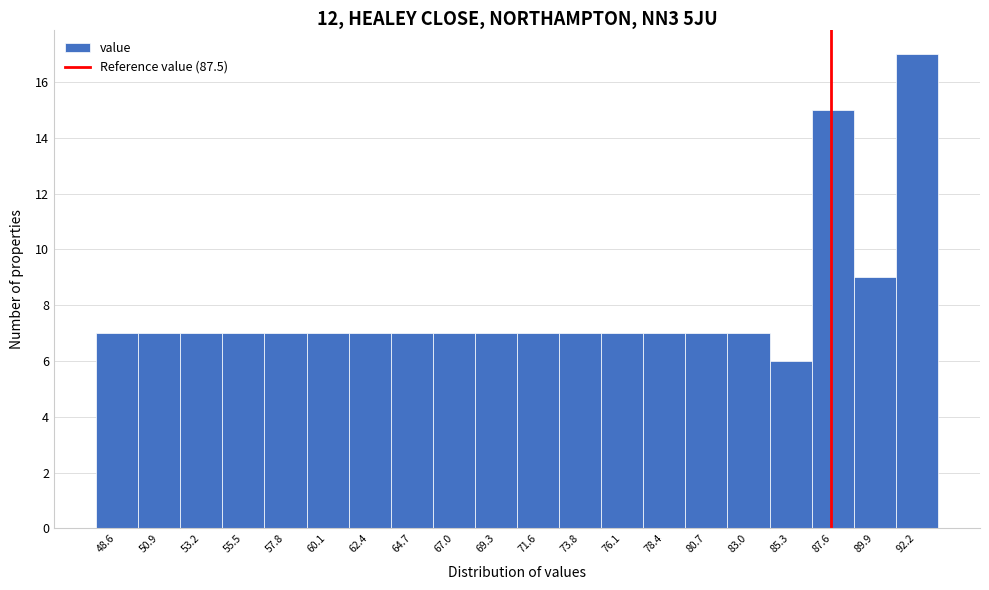

Reading left to right, list every bar in this chart as the range it spans on the x-axis followed by its height. Neither the bar edges nor the heights are printed on the chart, so give them approximately, as read against the axes.

47.5 to 50.0: 7
50.0 to 52.0: 7
52.0 to 54.5: 7
54.5 to 56.5: 7
56.5 to 59.0: 7
59.0 to 61.0: 7
61.0 to 63.5: 7
63.5 to 66.0: 7
66.0 to 68.0: 7
68.0 to 70.5: 7
70.5 to 72.5: 7
72.5 to 75.0: 7
75.0 to 77.5: 7
77.5 to 79.5: 7
79.5 to 82.0: 7
82.0 to 84.0: 7
84.0 to 86.5: 6
86.5 to 88.5: 15
88.5 to 91.0: 9
91.0 to 93.5: 17